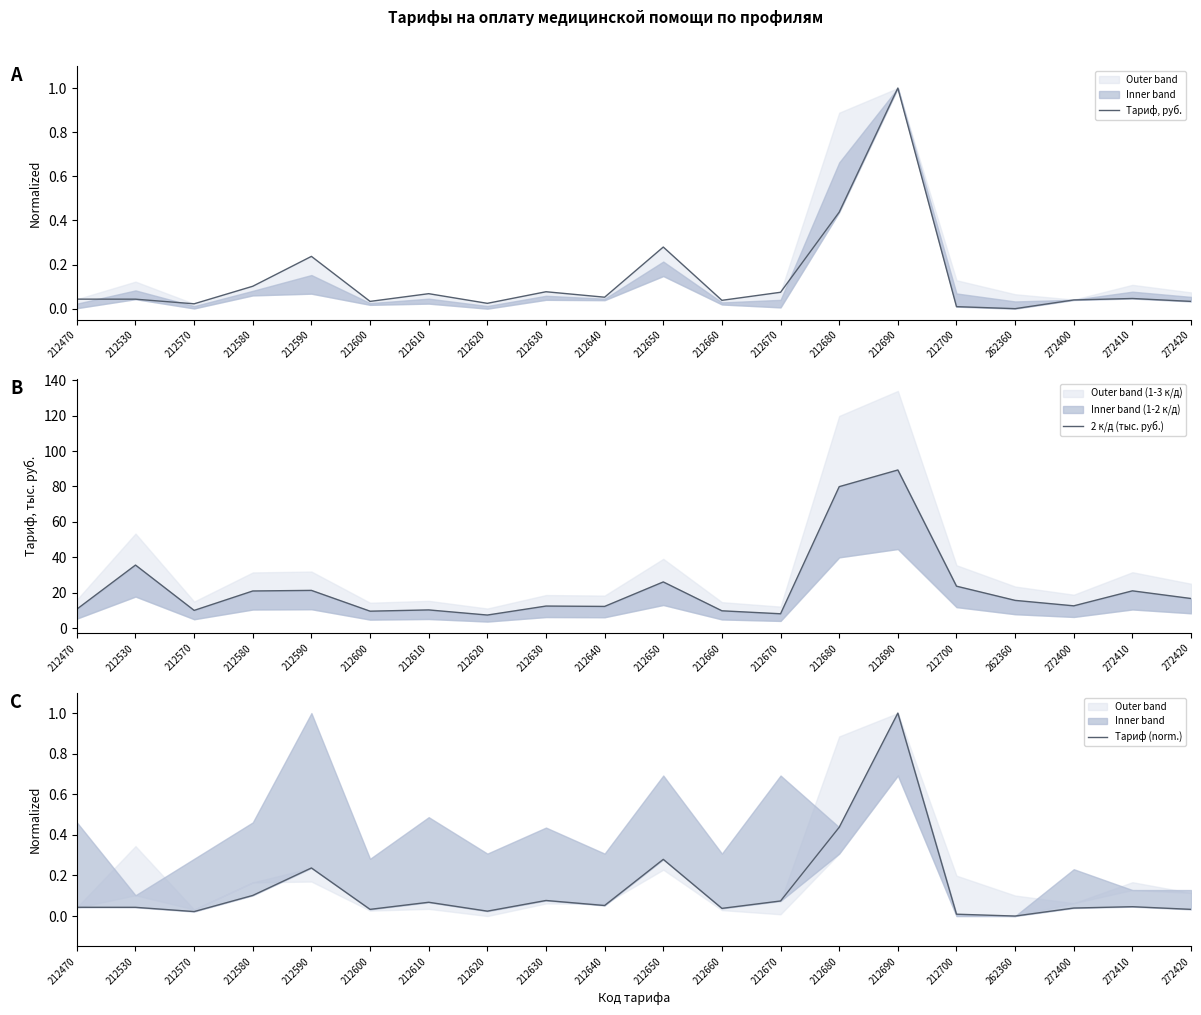

The Тариф, руб. series shows 0.1 at 272420. True or false?

False